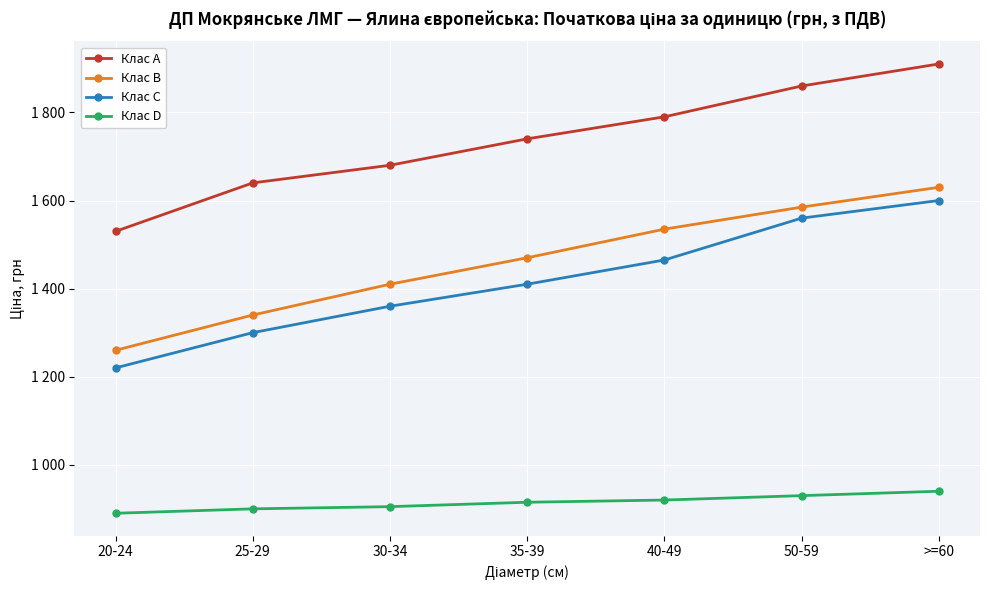

Is the value of Клас D at 30-34 greater than the value of Клас B at 50-59?

No